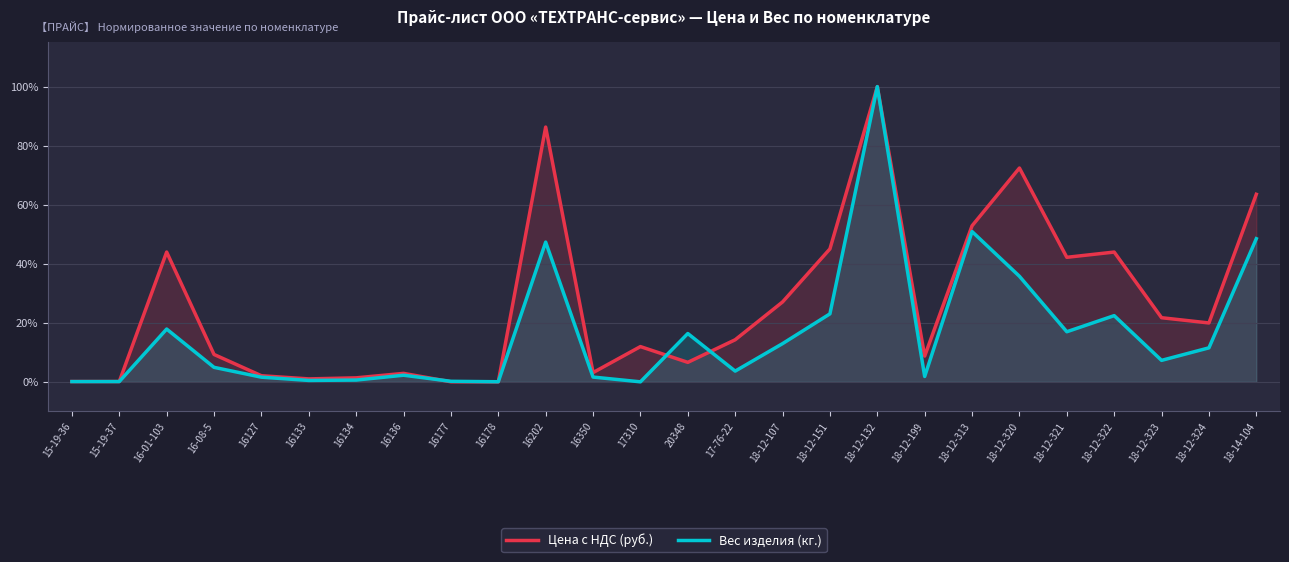

Between which two adjacent categories do Вес изделия (кг.) and Цена с НДС (руб.) first intersect?

16136 and 16177